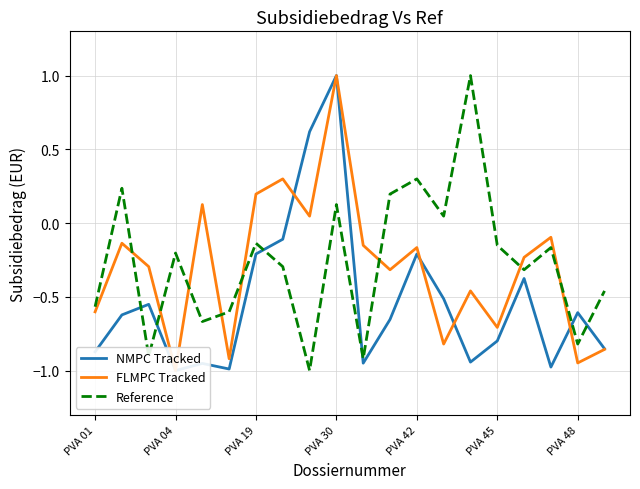

What is the difference between the maximum and minimum values in the NMPC Tracked series?

2.0